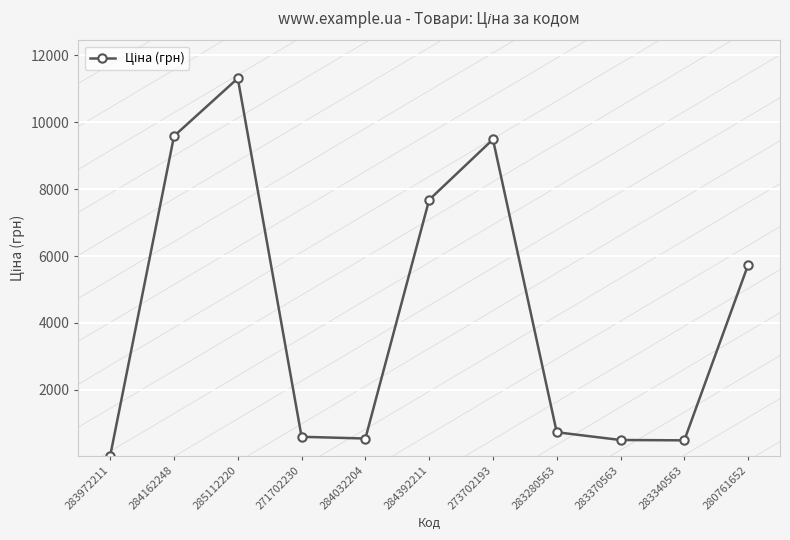

At which label does the data first exceed 732?

284162248